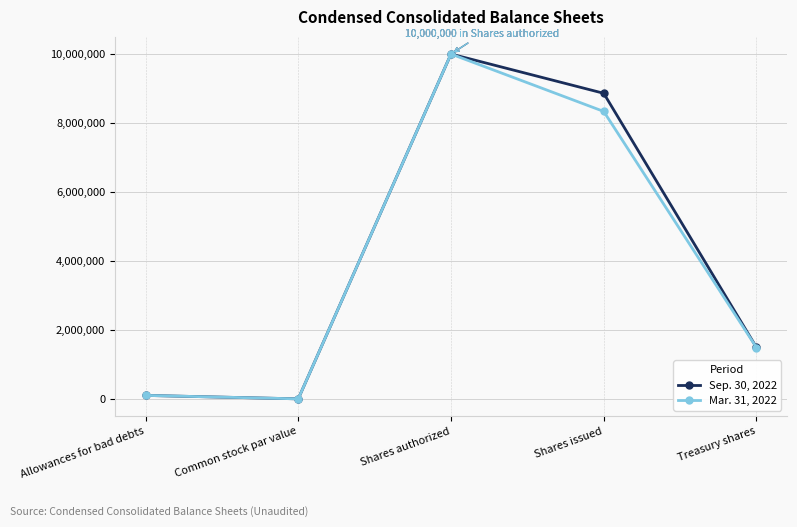

What is the value of the Sep. 30, 2022 point at the 4th from the left?

8861016